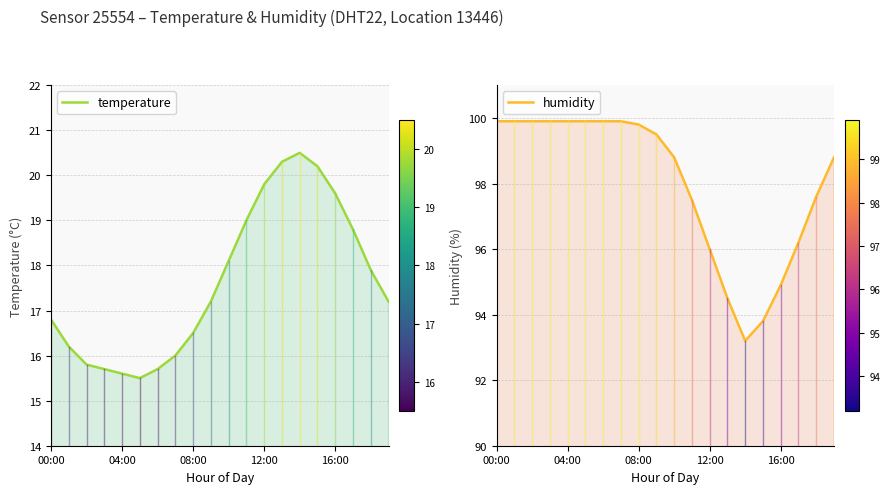

At how many categories does at least one series exceed 28?

20